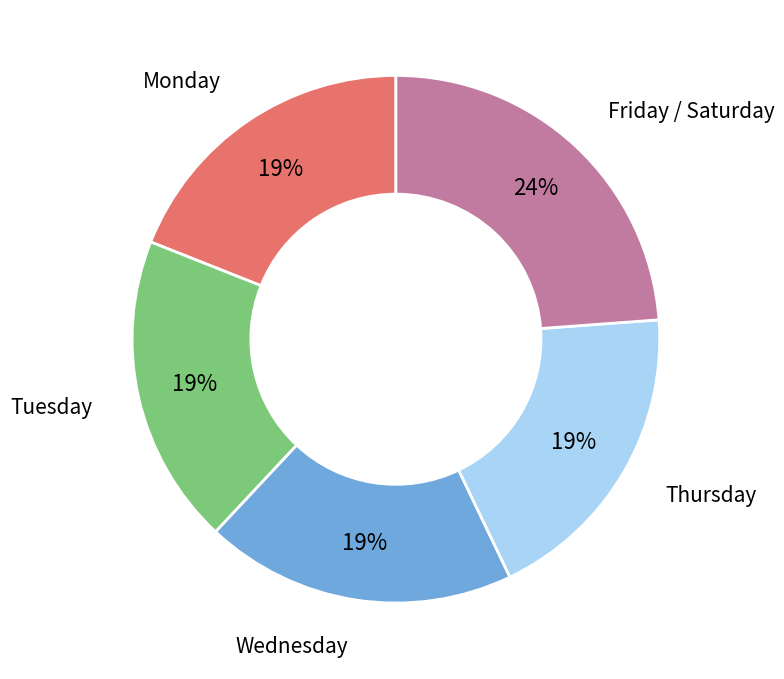

True or false: Wednesday accounts for 19% of the total.

True